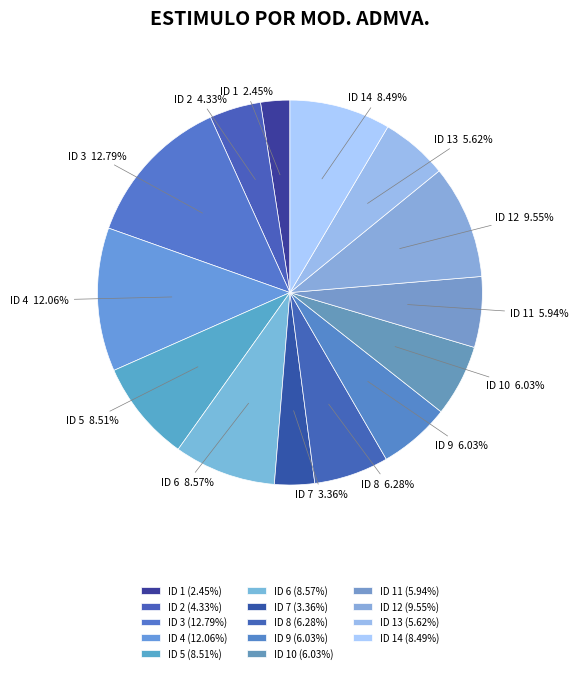

Does any single category account for the majority?

No